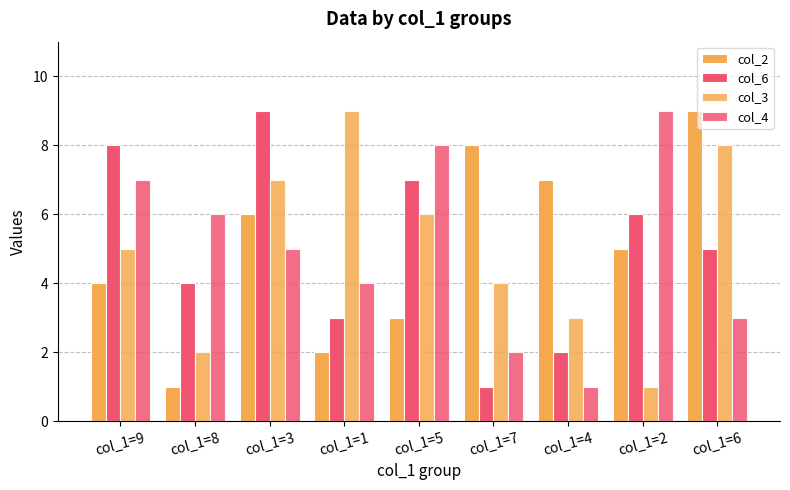

Reading left to right, transcribe all the data shown in this chart.

col_2: 4	1	6	2	3	8	7	5	9
col_6: 8	4	9	3	7	1	2	6	5
col_3: 5	2	7	9	6	4	3	1	8
col_4: 7	6	5	4	8	2	1	9	3